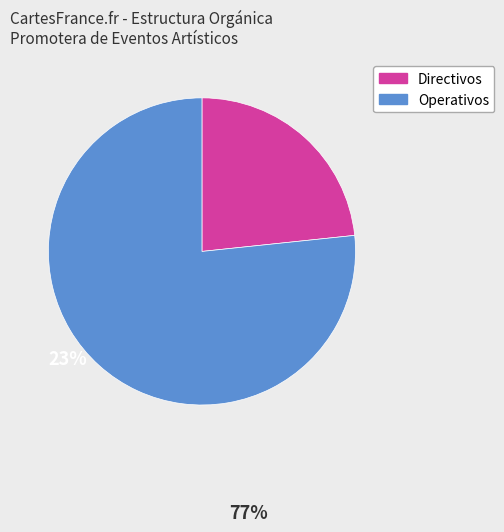

Is there a majority slice in this chart?

Yes